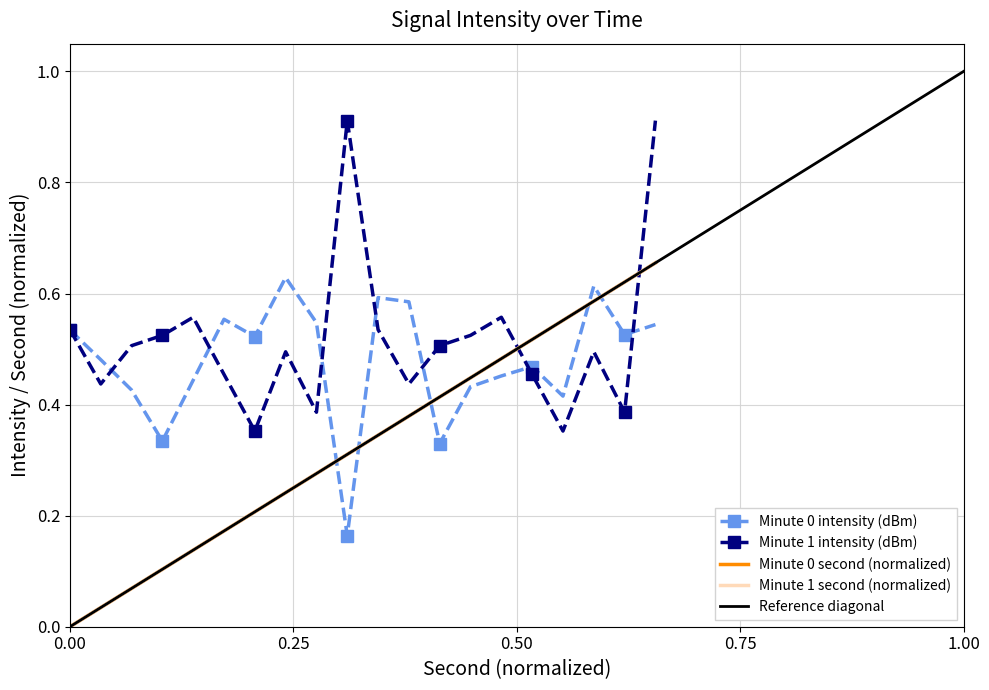

True or false: minute 1 intensity has more than 1 interior local peaks.

True